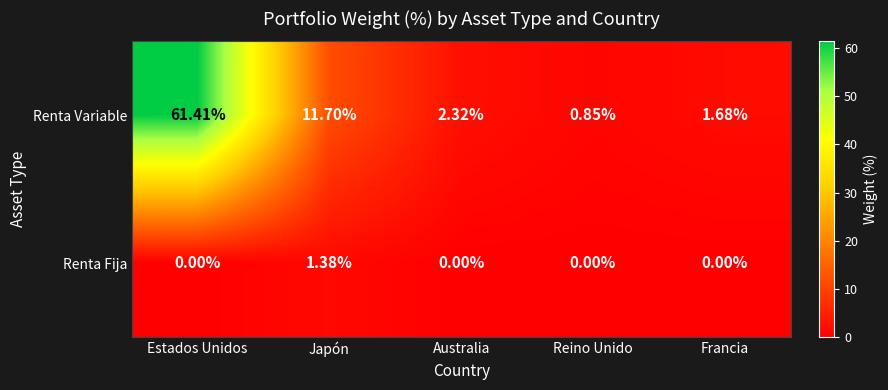

Rank the series at Reino Unido from lowest to highest value.

Renta Fija, Renta Variable